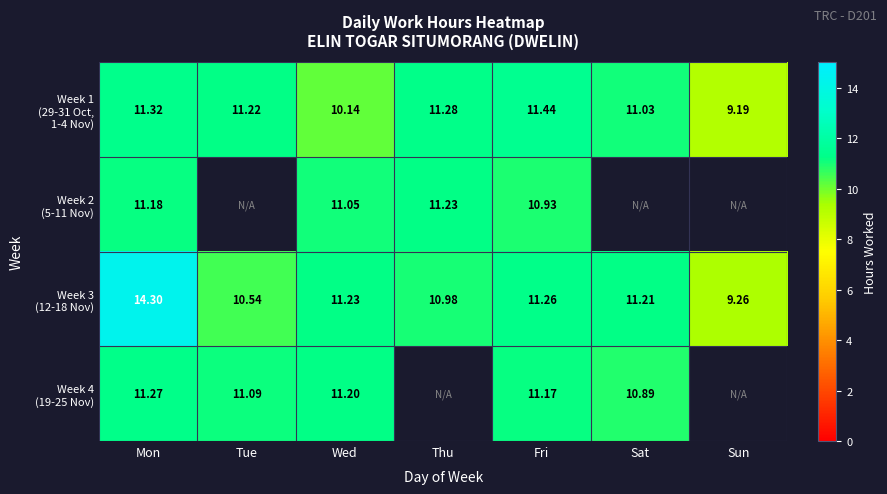

What is the greatest value displayed?

14.3